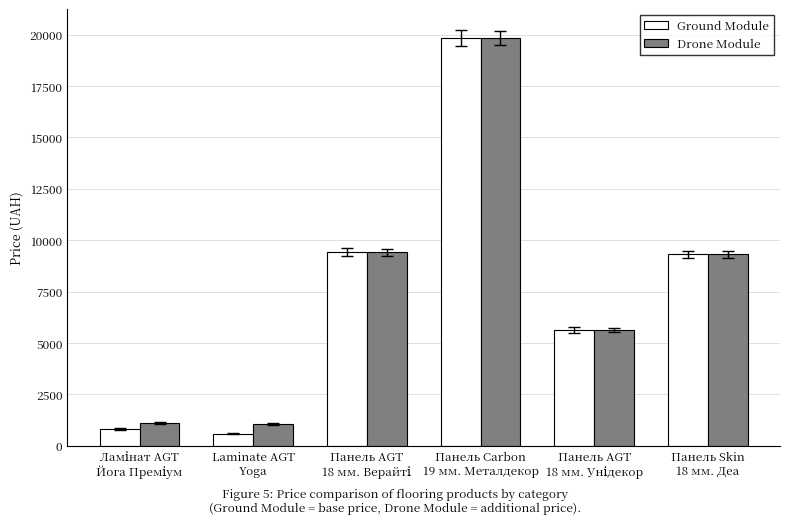

At how many categories does at least one series exceed 4276?

4